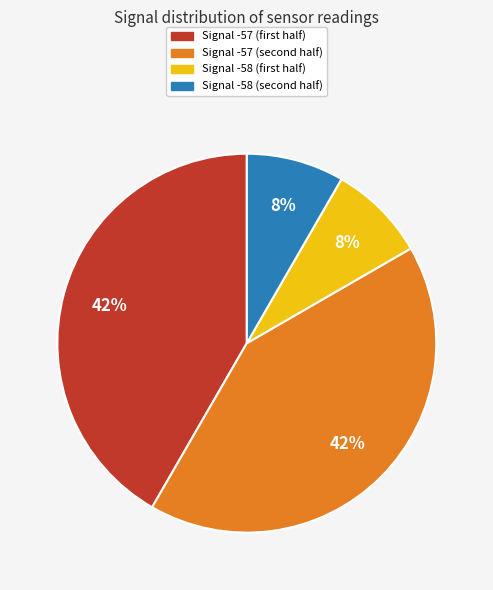

To the nearest percent, what is the average slice percentage?

25%